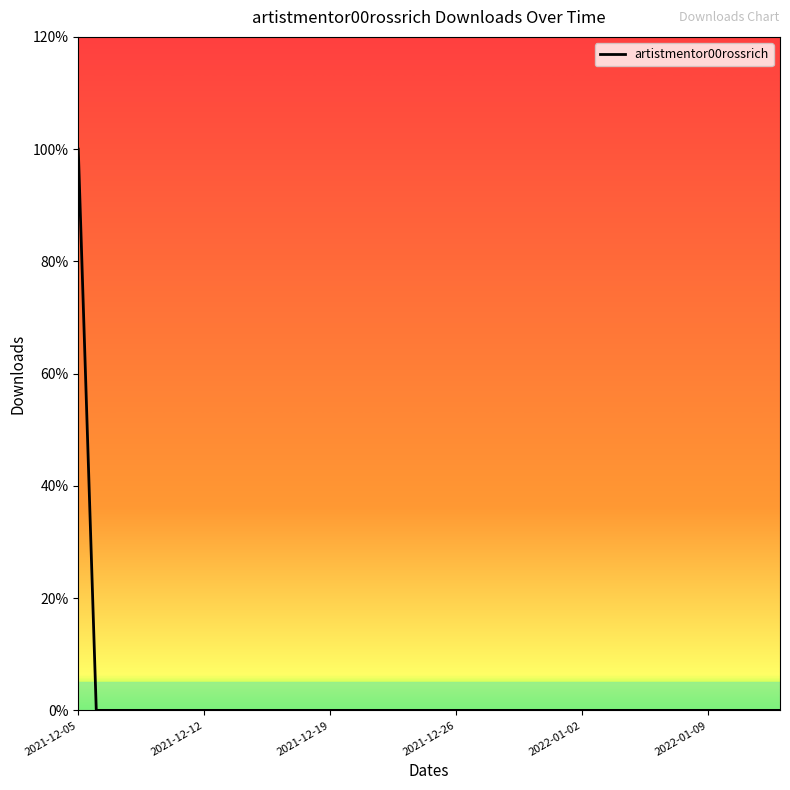

True or false: the data has more than 2 interior local peaks.

False